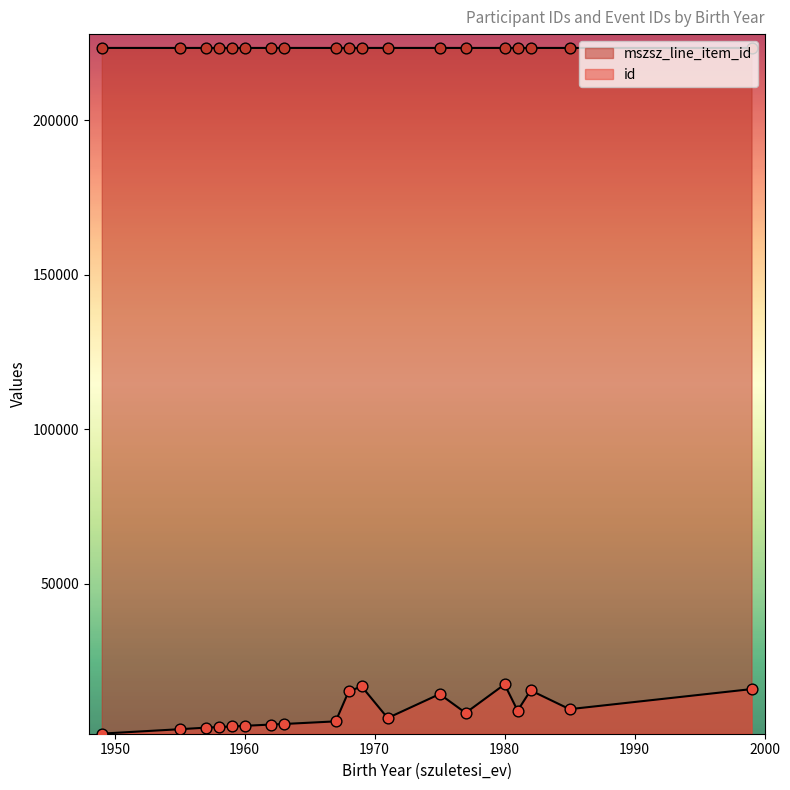

What are all the series names shown in the legend?

mszsz_line_item_id, id